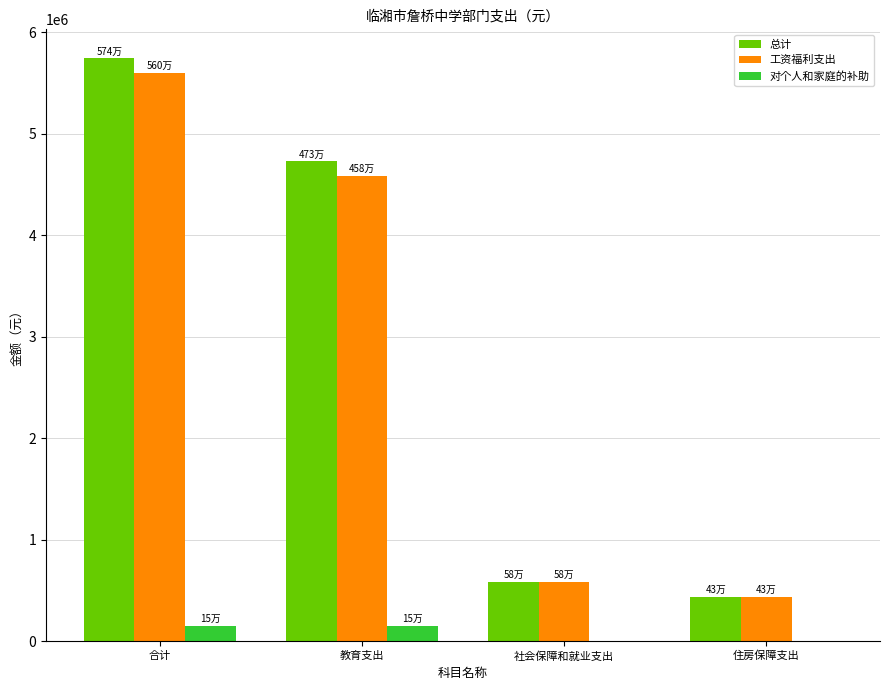

Reading left to right, transcribe all the data shown in this chart.

总计: 5742103.3	4727309.4	579882.2	434911.7
工资福利支出: 5595223.3	4580429.4	579882.2	434911.7
对个人和家庭的补助: 146880.0	146880.0	0.0	0.0